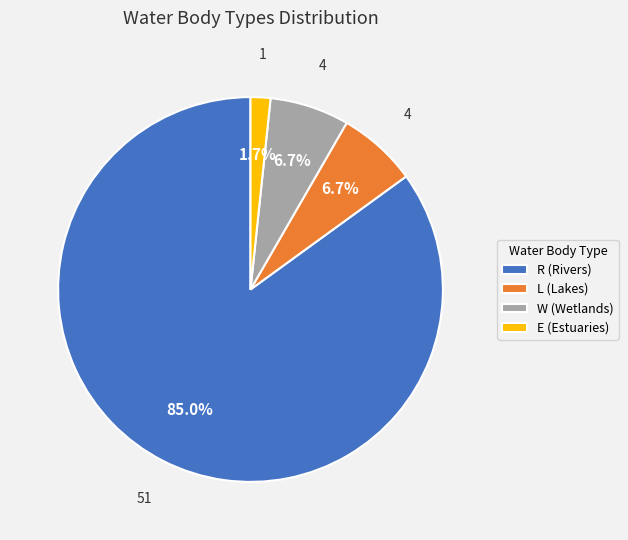

To the nearest percent, what portion does R (Rivers) represent?

85%